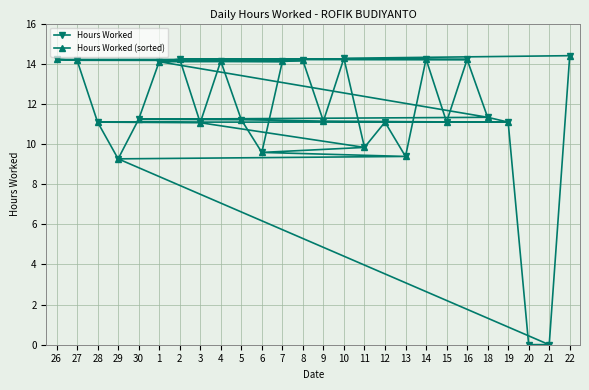

The value of Hours Worked at 22 is 5.4. True or false?

False